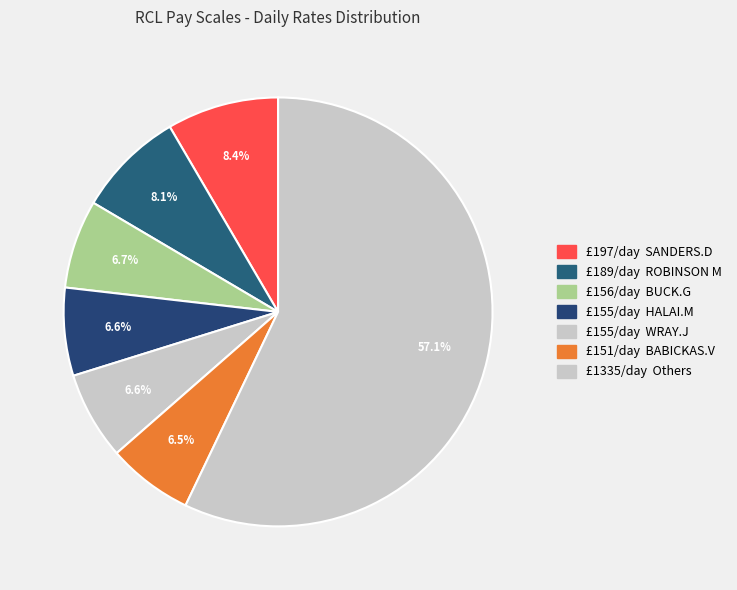

How many slices are in this pie chart?

7